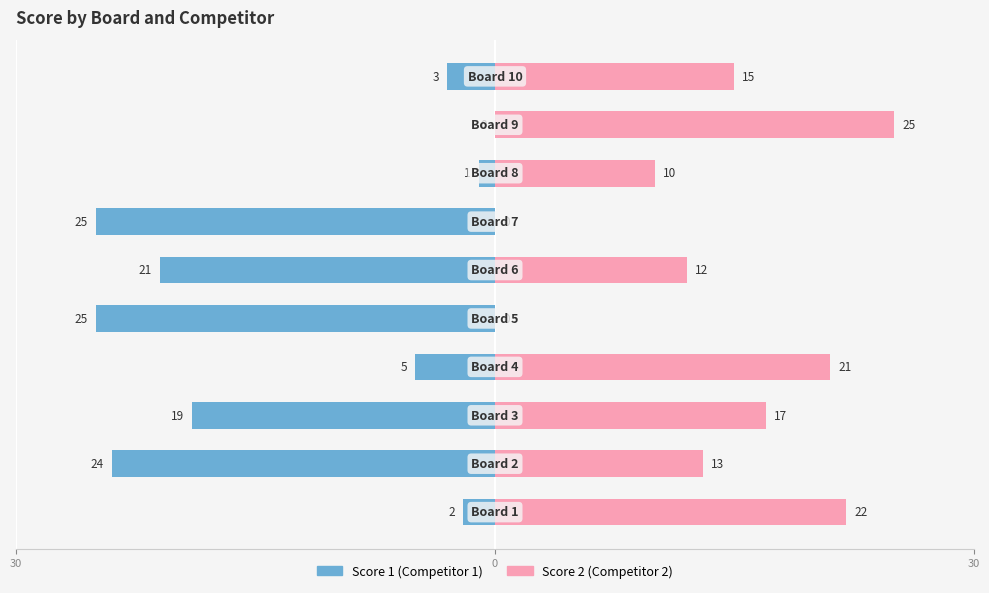

How many bars are there in each group?

2